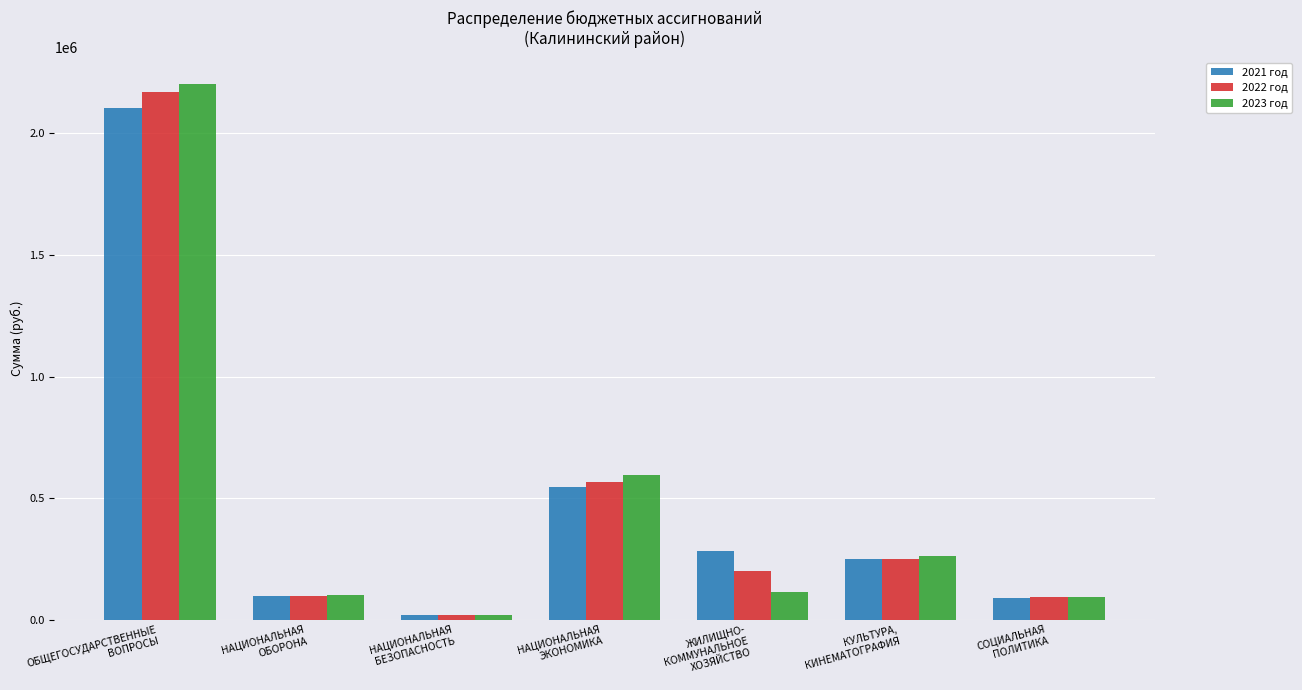

What is the spread (max minus min) of values at НАЦИОНАЛЬНАЯ
ЭКОНОМИКА?

49966.6